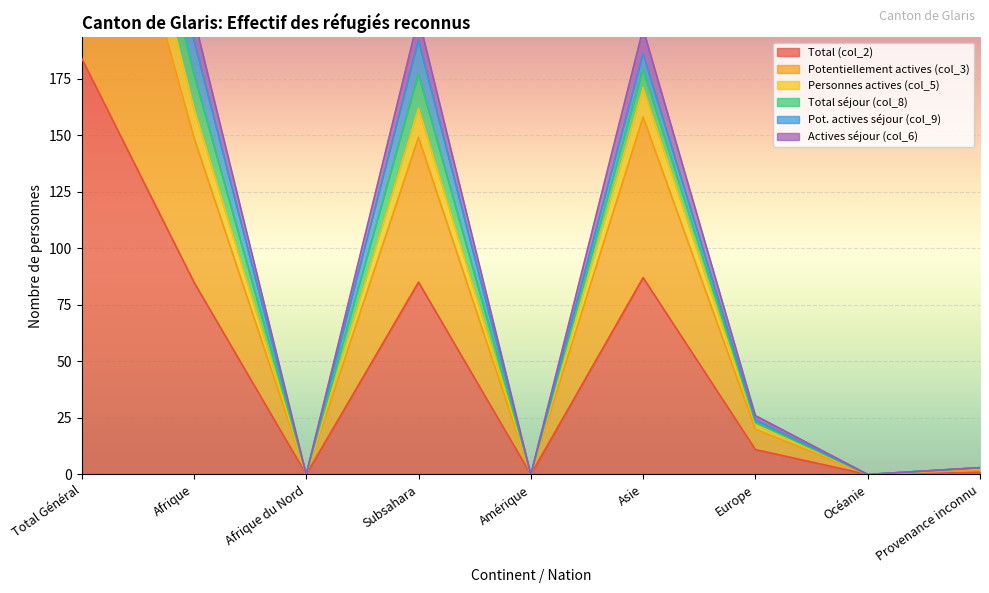

What is the sum of all Total (col_2) values?

453